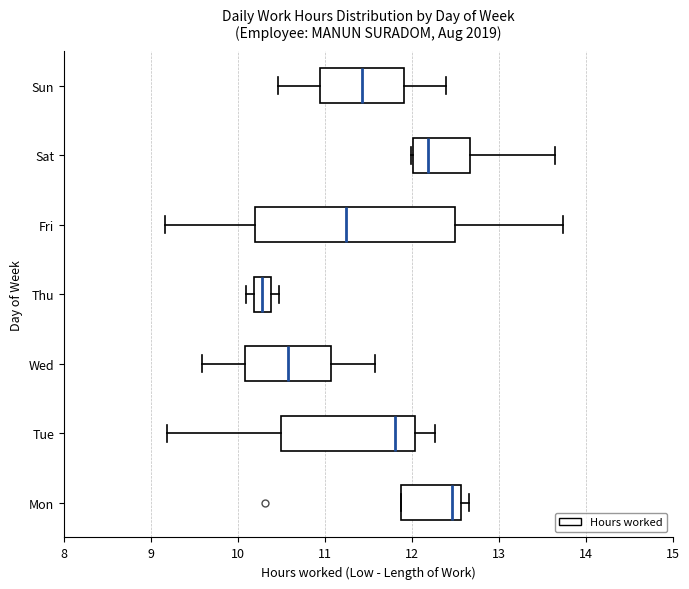

Where does the median line of the box for Wed sit on the x-axis? The values are not printed on the chart, so give them approximately, as read against the axis.

10.6